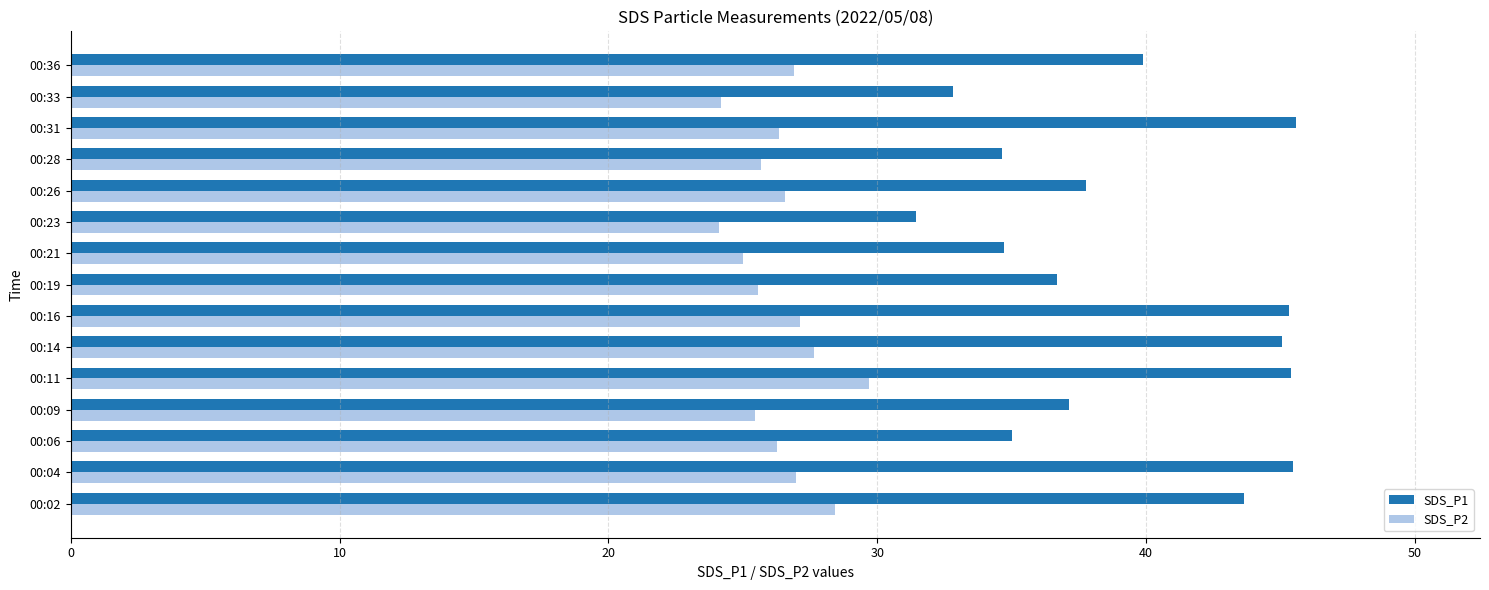

True or false: SDS_P2 has a value of 25.6 at 00:19.

True